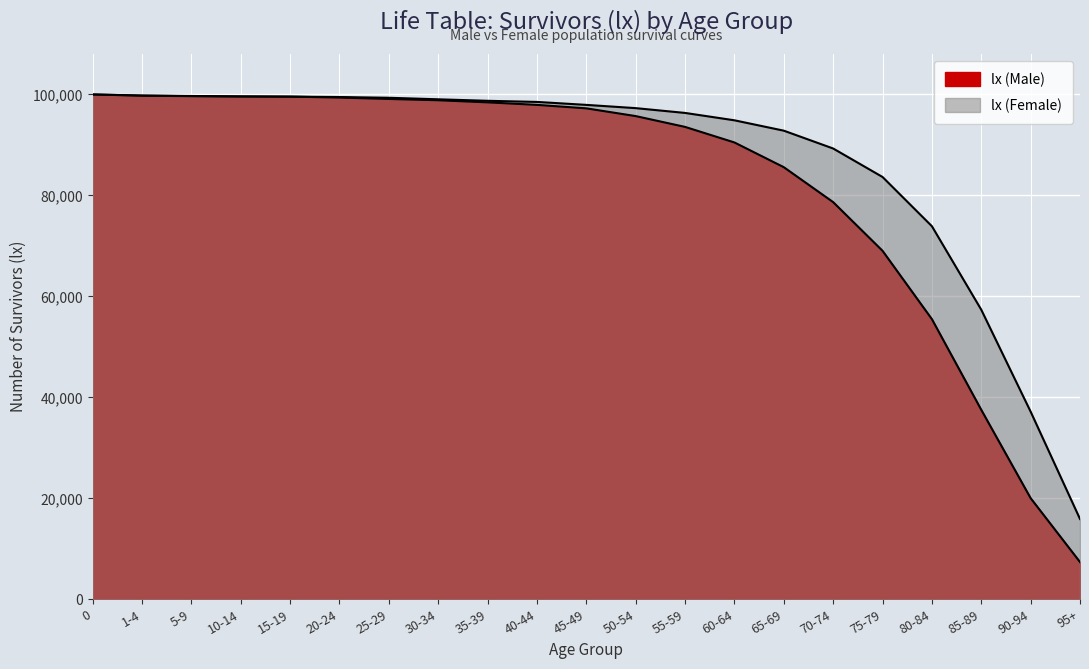

What are all the series names shown in the legend?

lx (Male), lx (Female)